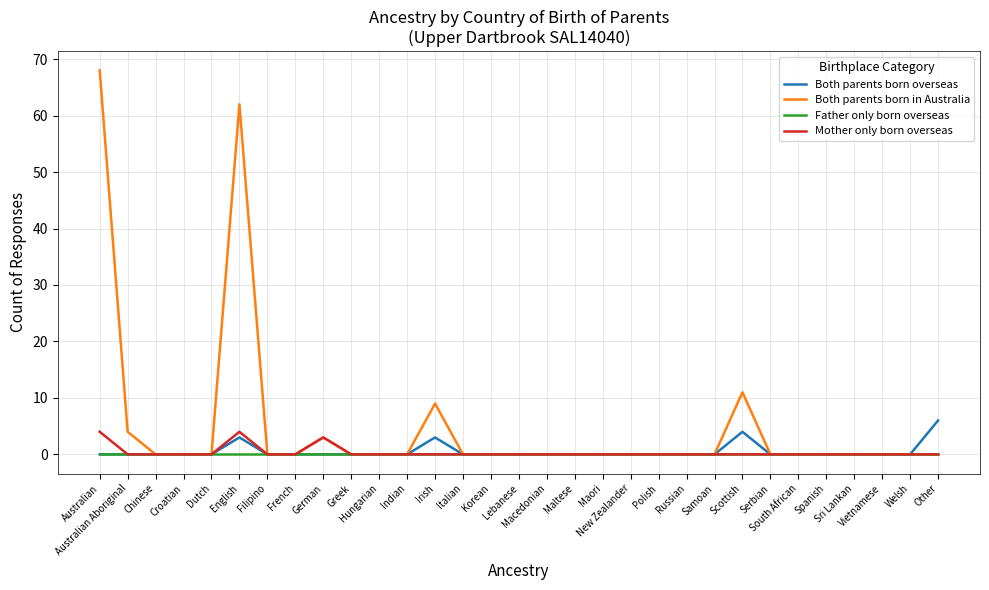

How many lines are shown in the chart?

4